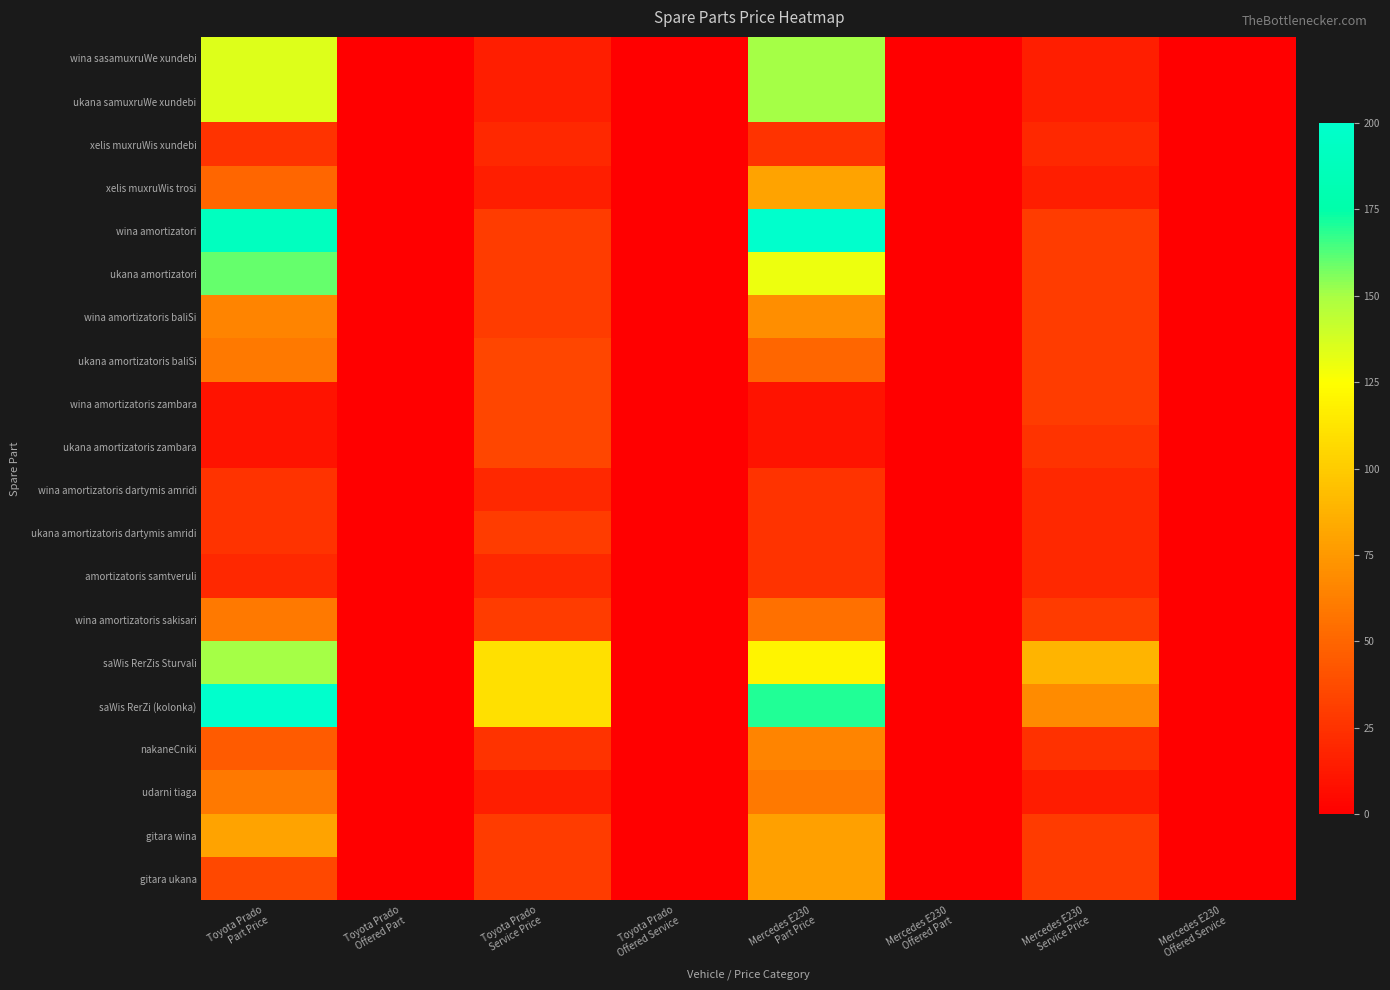

What is the total value across all series at Mercedes E230
Part Price?

1577.0